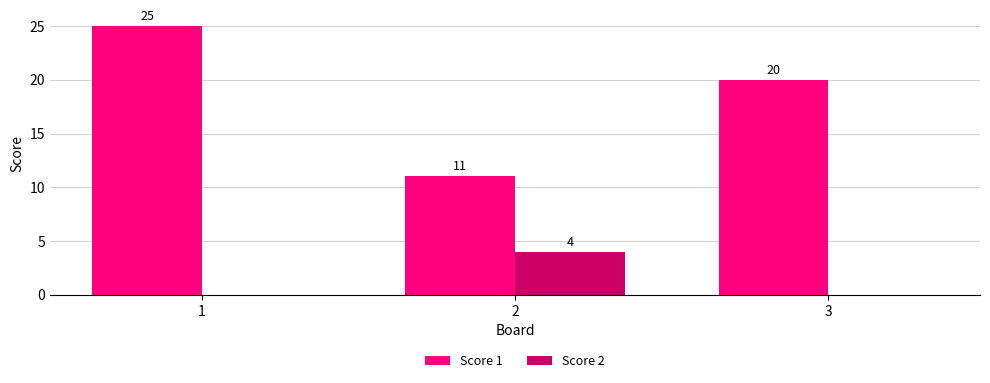

Read the Score 1 value at 3, to the nearest 10.

20